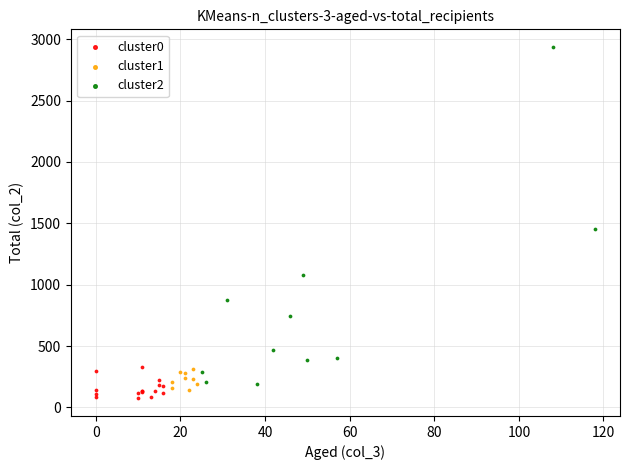

Which series has the largest Y range (max minus min)?

cluster2